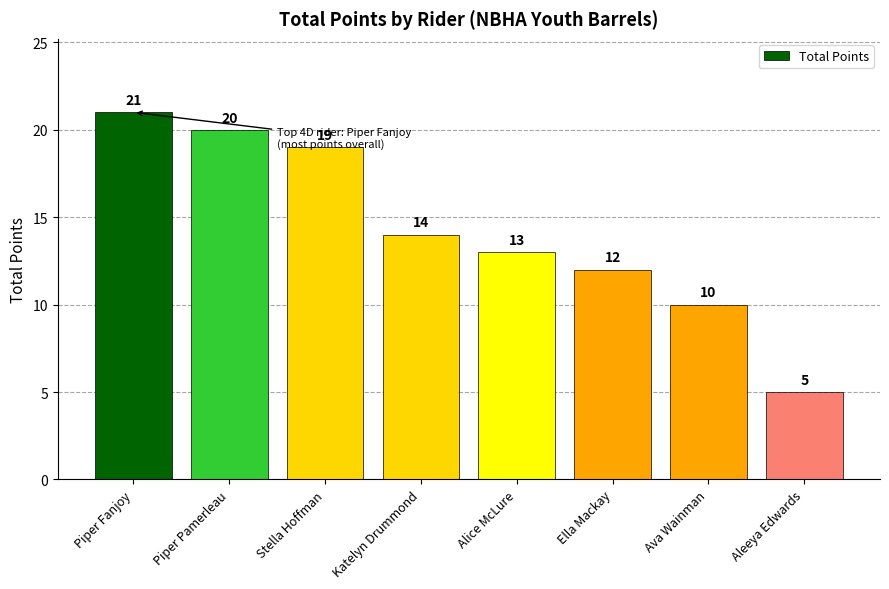

What is the value of the 5th bar from the left?

13